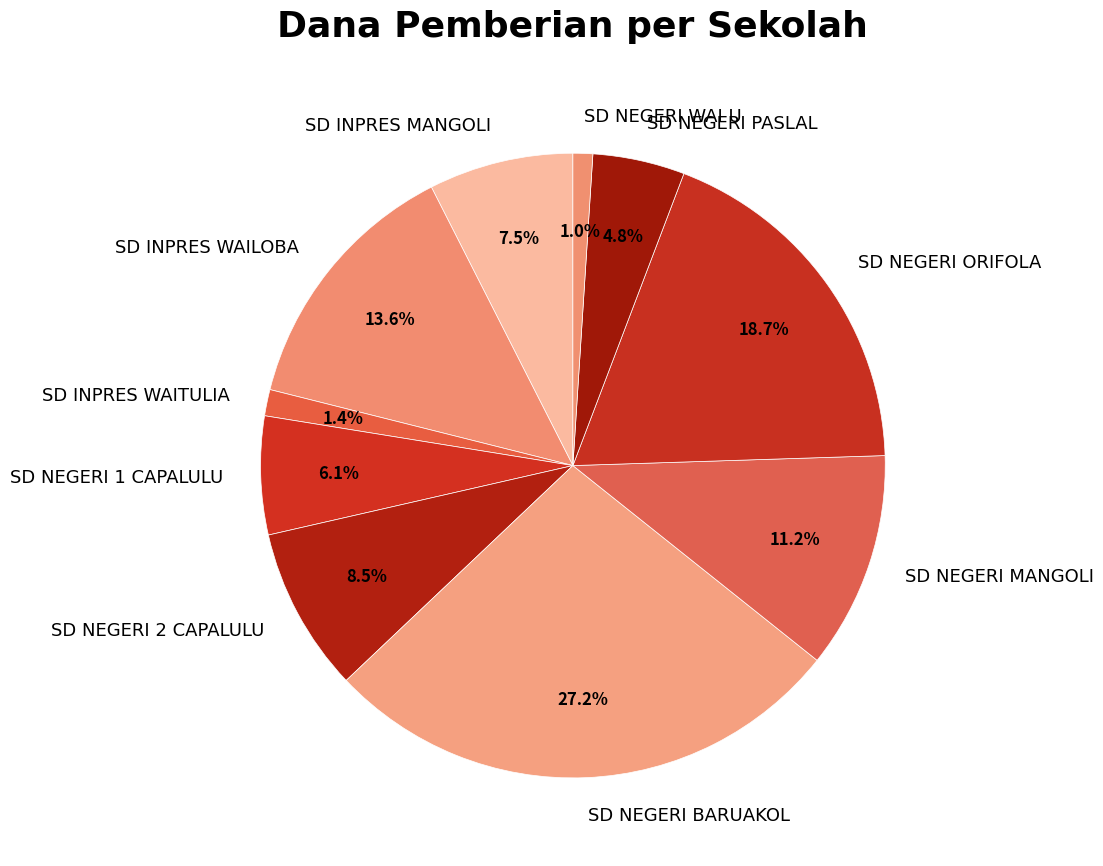

To the nearest percent, what is the combined percentage of SD INPRES WAITULIA and SD INPRES MANGOLI?

9%